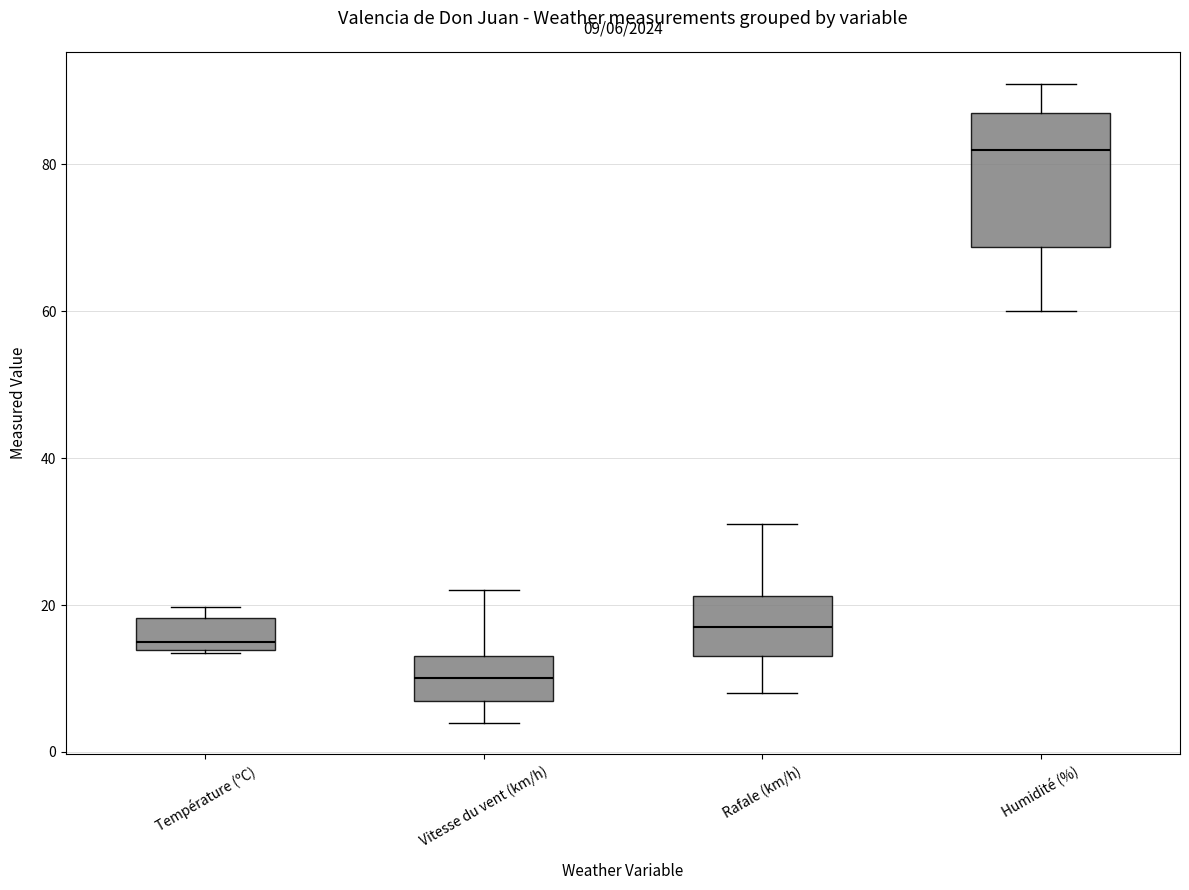

Which box has the lowest median line?

Vitesse du vent (km/h)